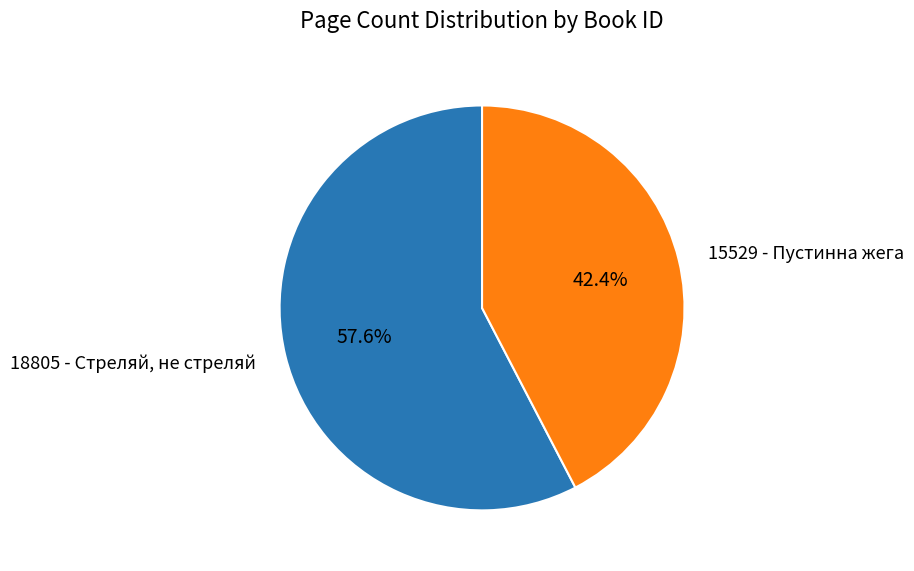

What is the total percentage of 18805 - Стреляй, не стреляй and 15529 - Пустинна жега?

100.0%